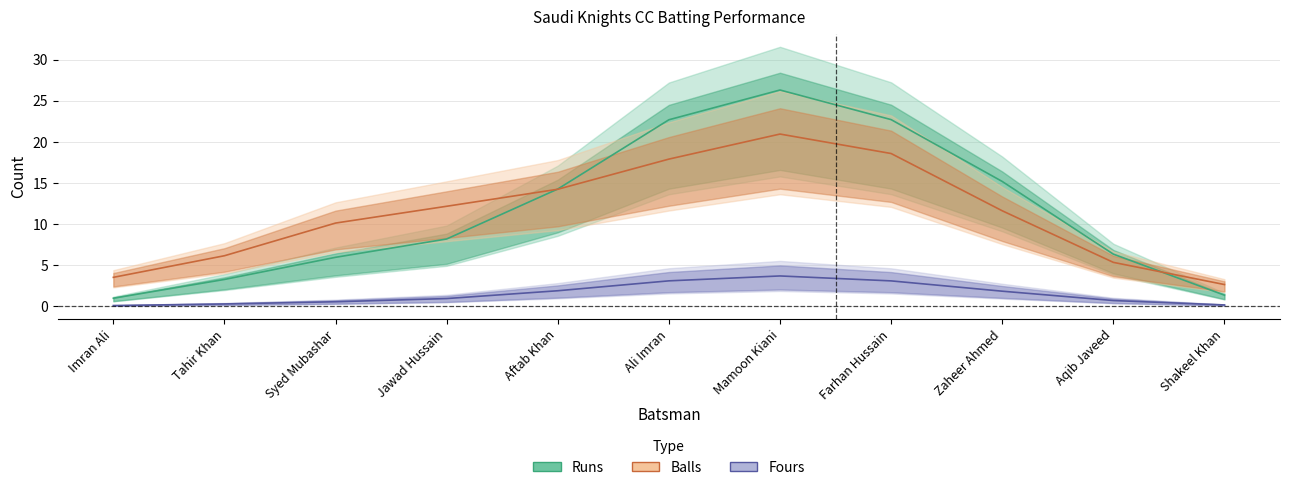

What is the total value across all series at Shakeel Khan?

4.1